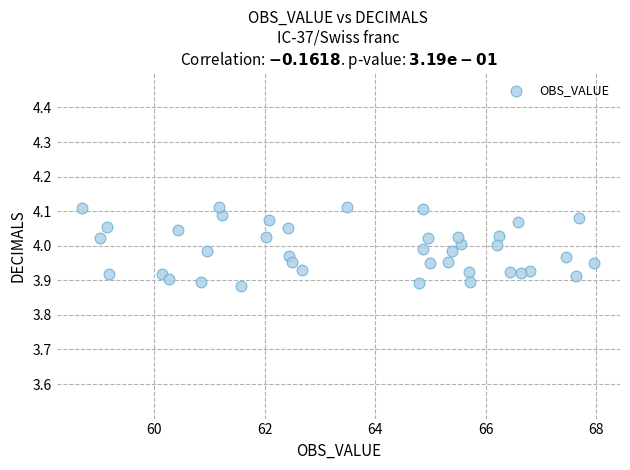

What is the range of X values (max minus min)?

9.3